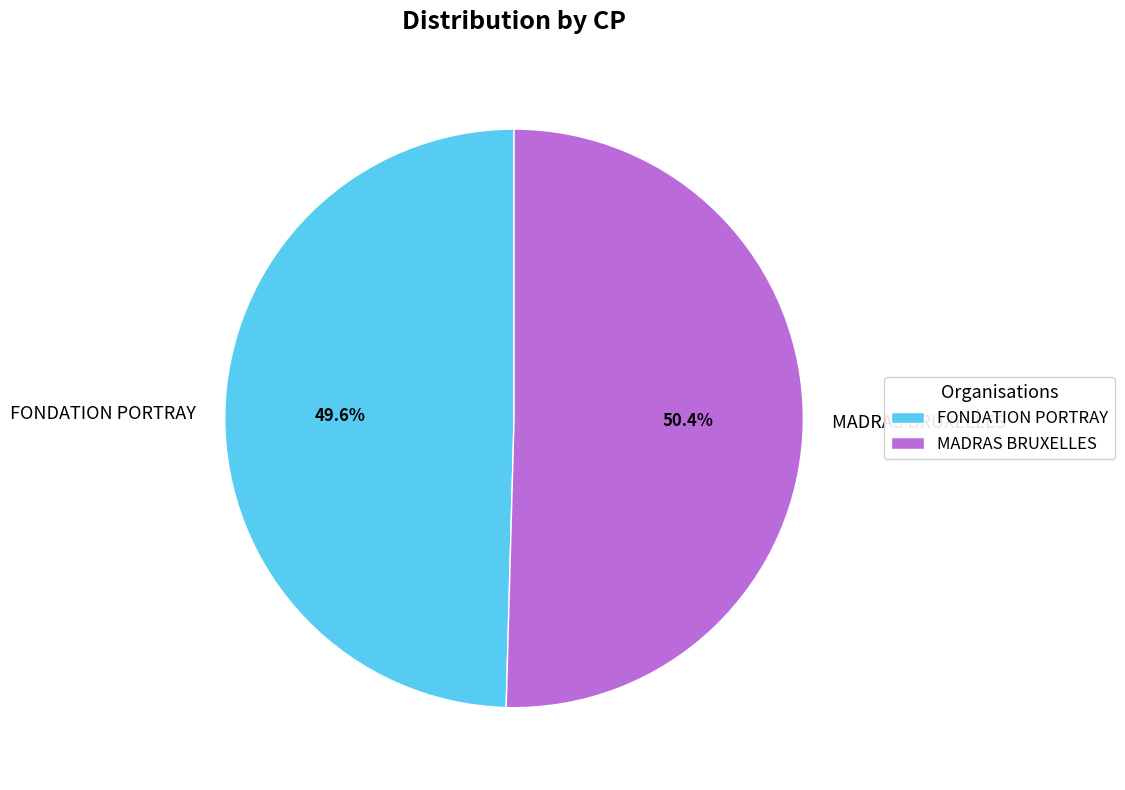

Is the sum of FONDATION PORTRAY and MADRAS BRUXELLES greater than half?

Yes